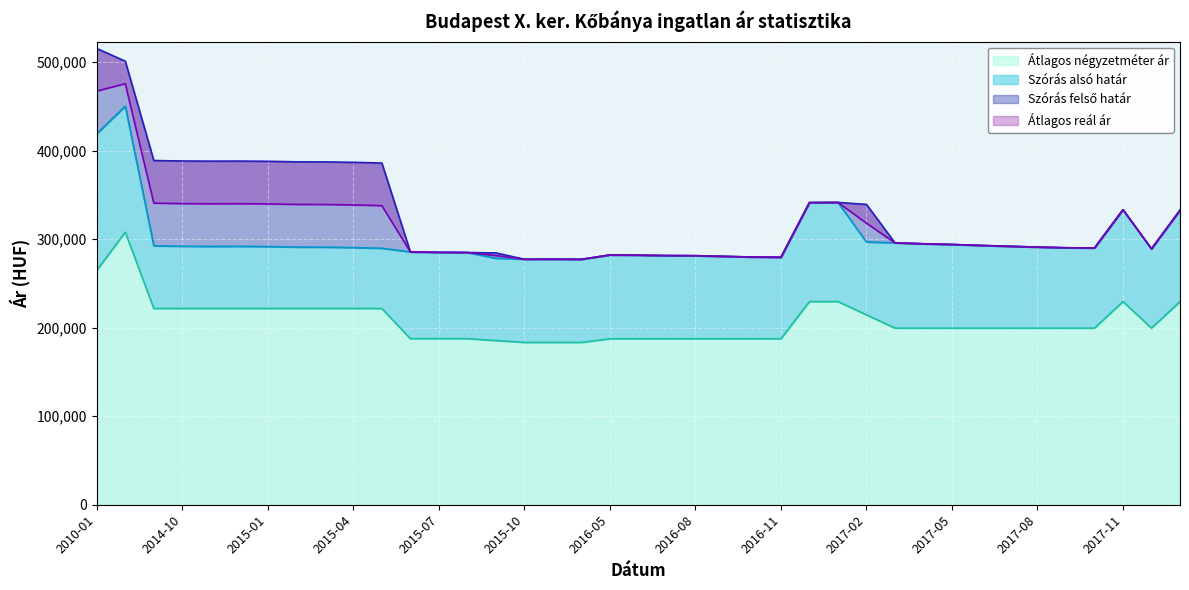

Is the value of Átlagos reál ár at 2017-07 greater than the value of Szórás alsó határ at 2017-09?

Yes